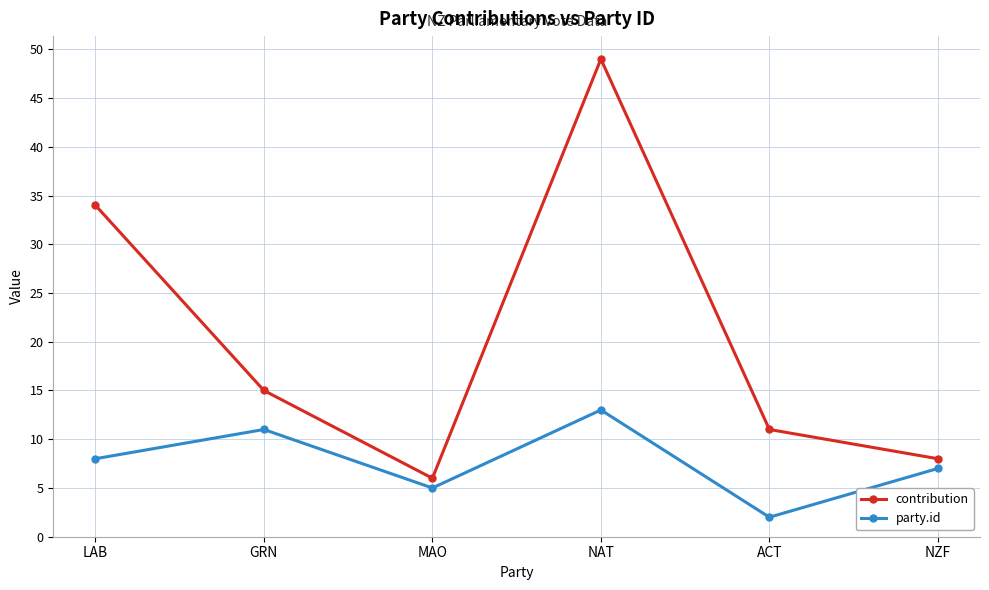

At which label is party.id closest to 7?

NZF